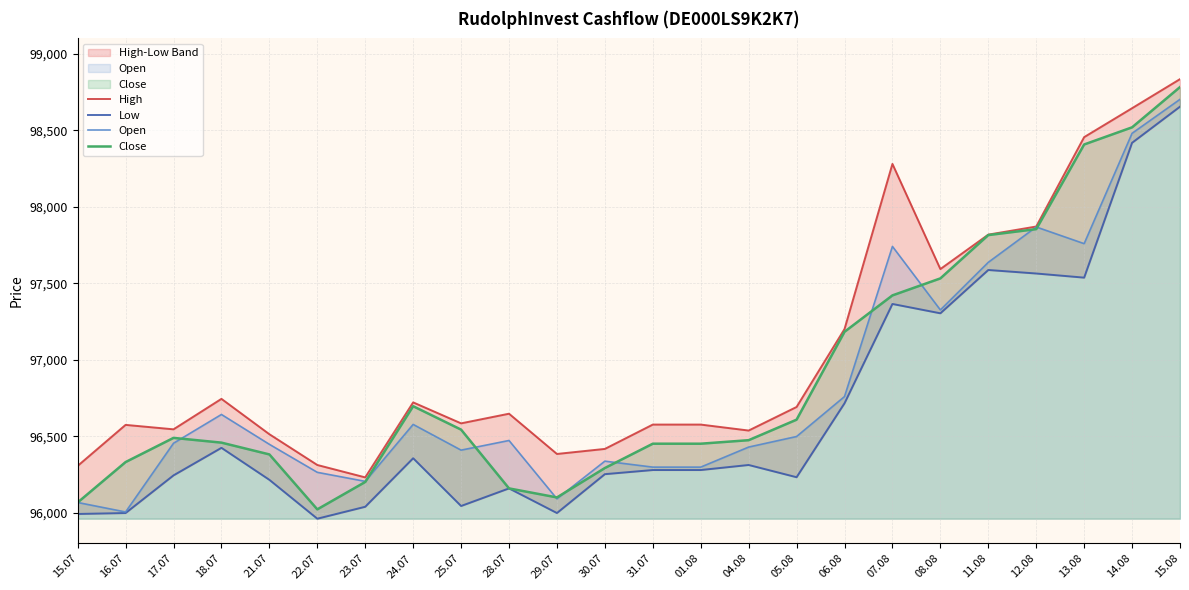

What is the sum of the Close values at 15.07 and 25.07?

192612